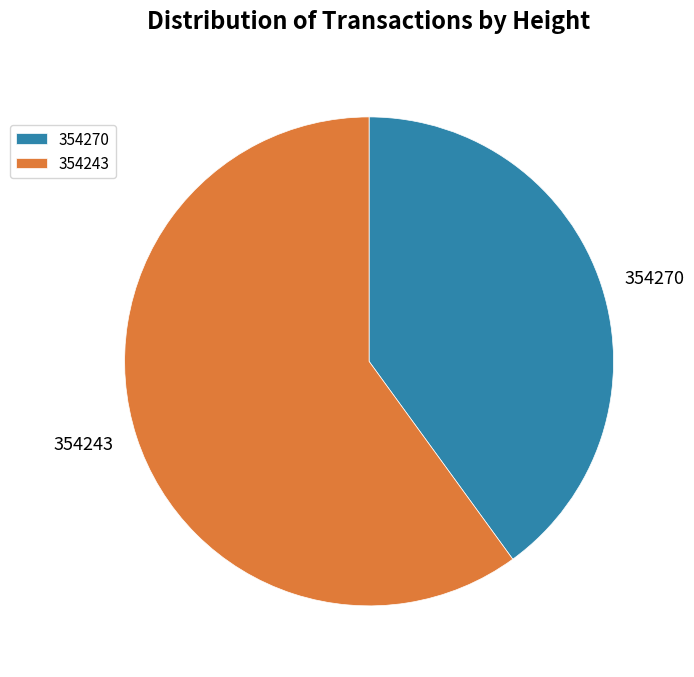

Count the number of slices in the pie.

2